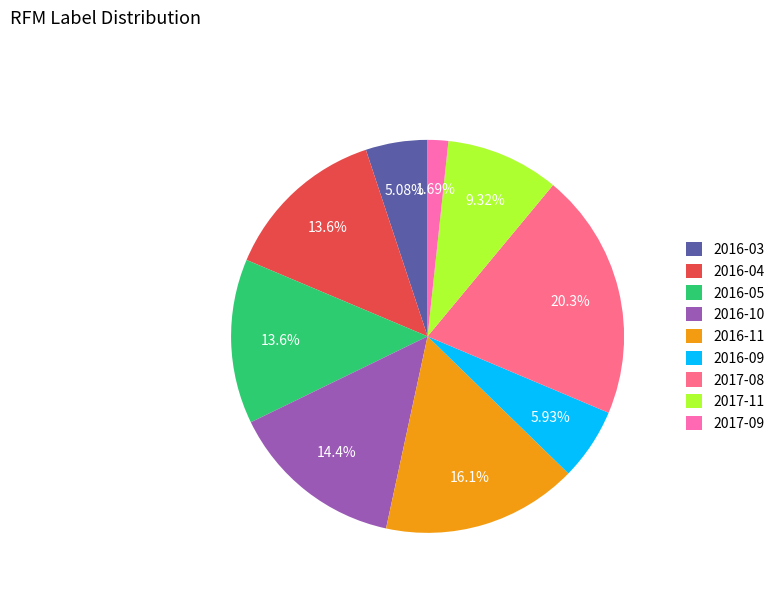

Combined, what portion of the pie is 2017-08 and 2016-09?

26.3%